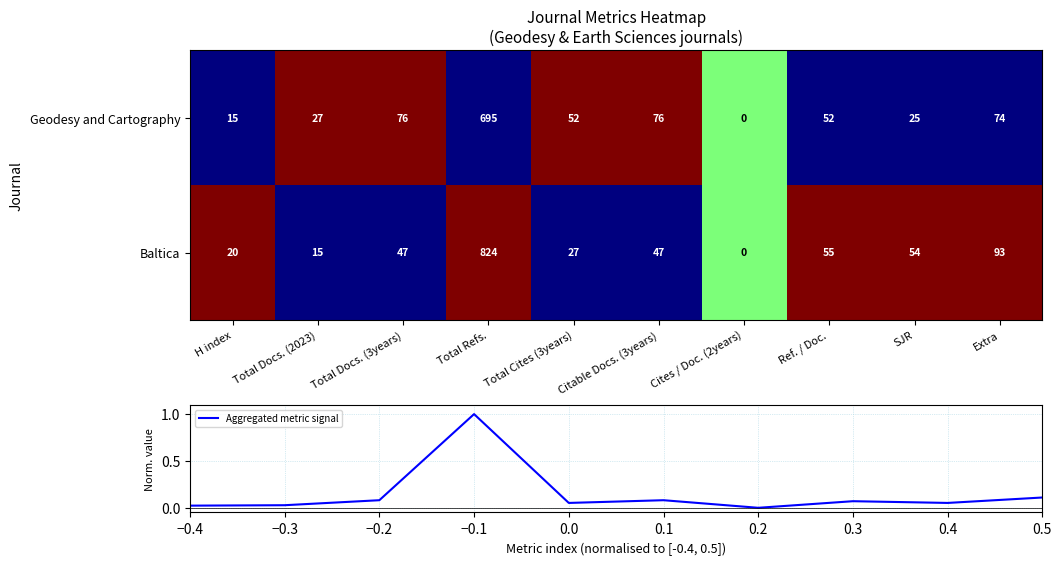

The Baltica series shows -0.4 at Citable Docs. (3years). True or false?

False